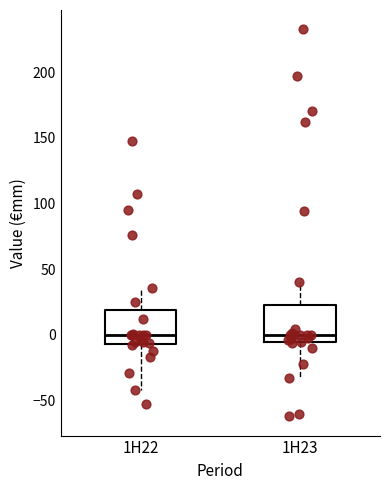

Where does the upper whisker of the box for 1H23 end on the y-axis? The values are not printed on the chart, so give them approximately, as read against the axis.

40